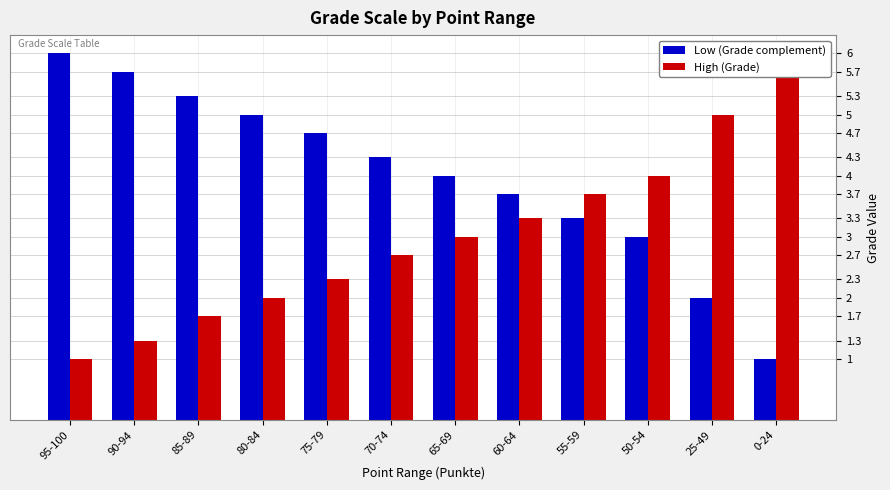

Which category has the lowest value in the High (Grade) series?

95-100